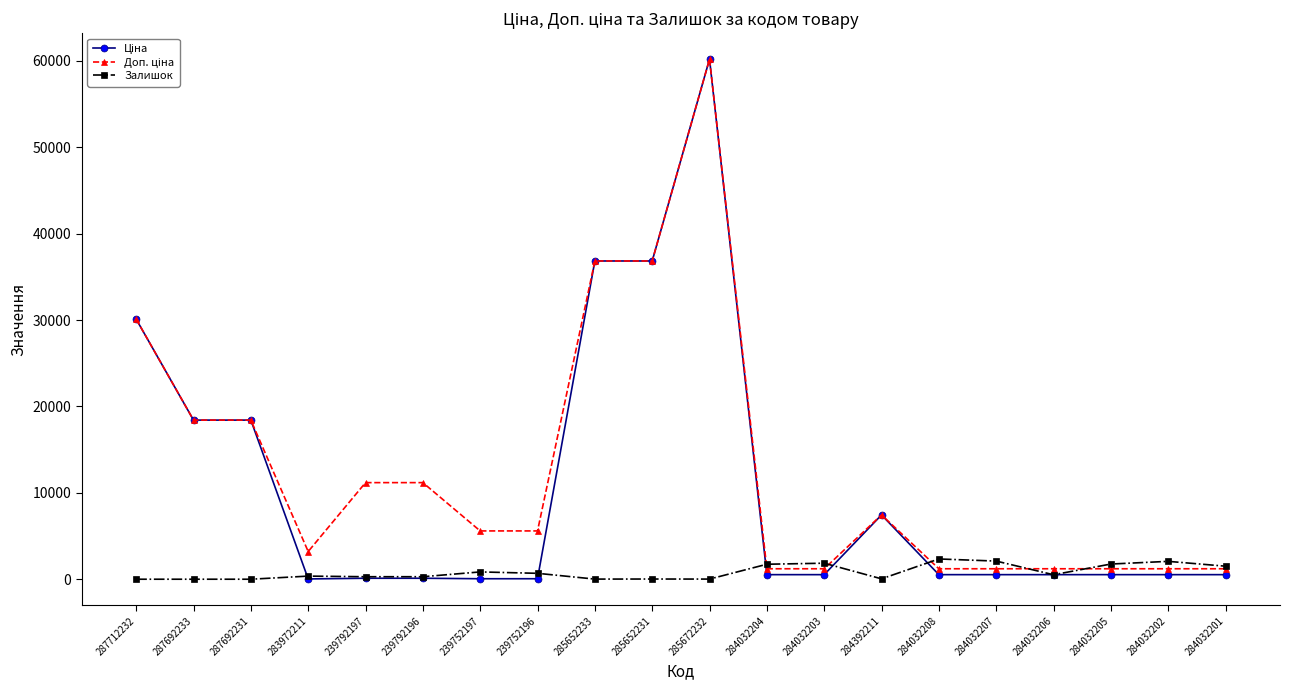

Is it true that Залишок equals 1854.0 at 284032203?

True